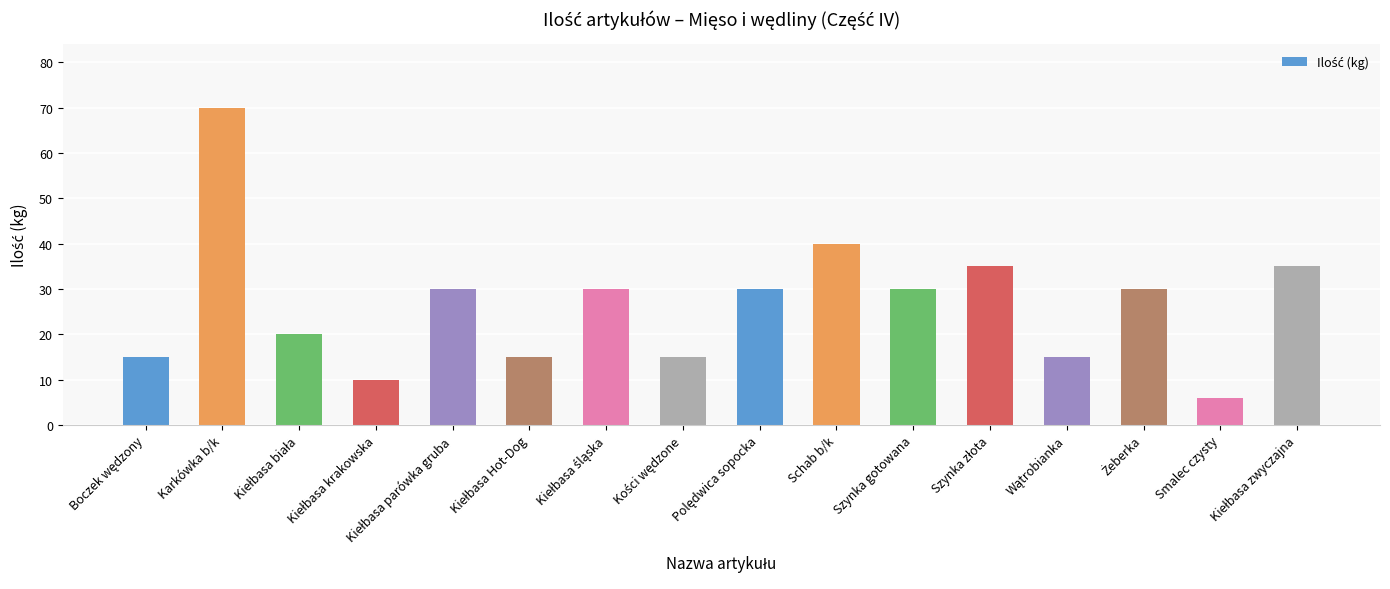

What is the difference between the maximum and second lowest values?

60